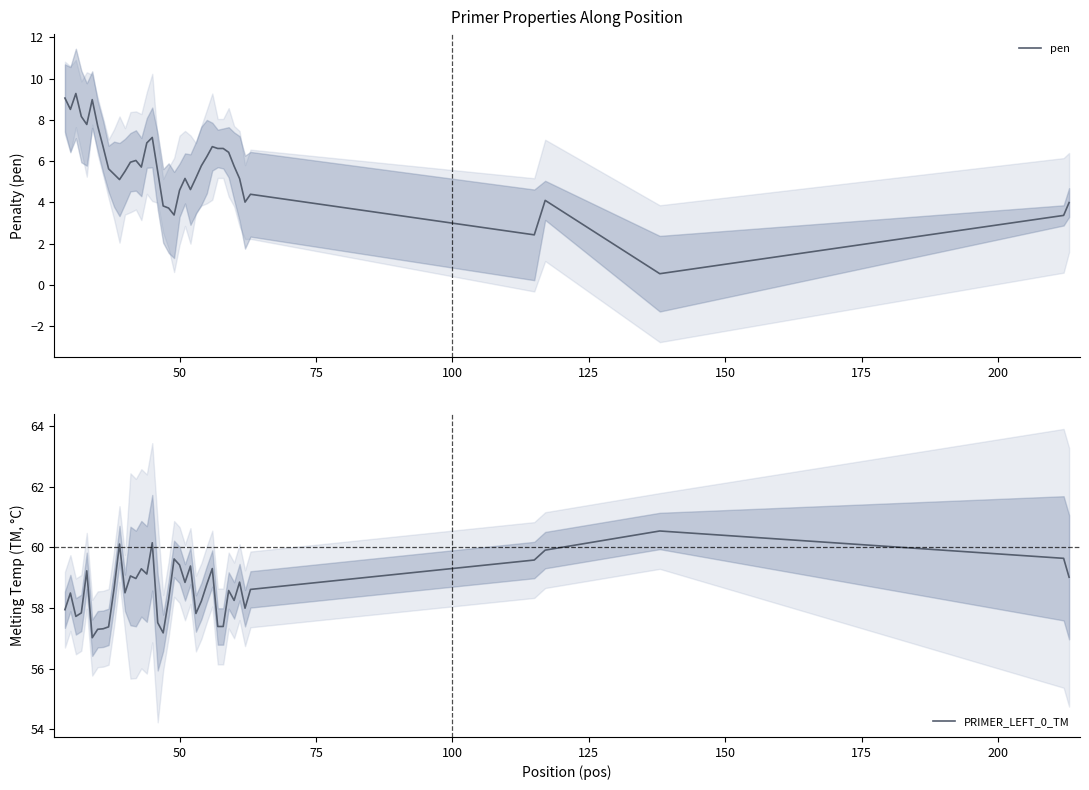

In pen, how many points are higher than both neighbors (excluding endpoints)?

8